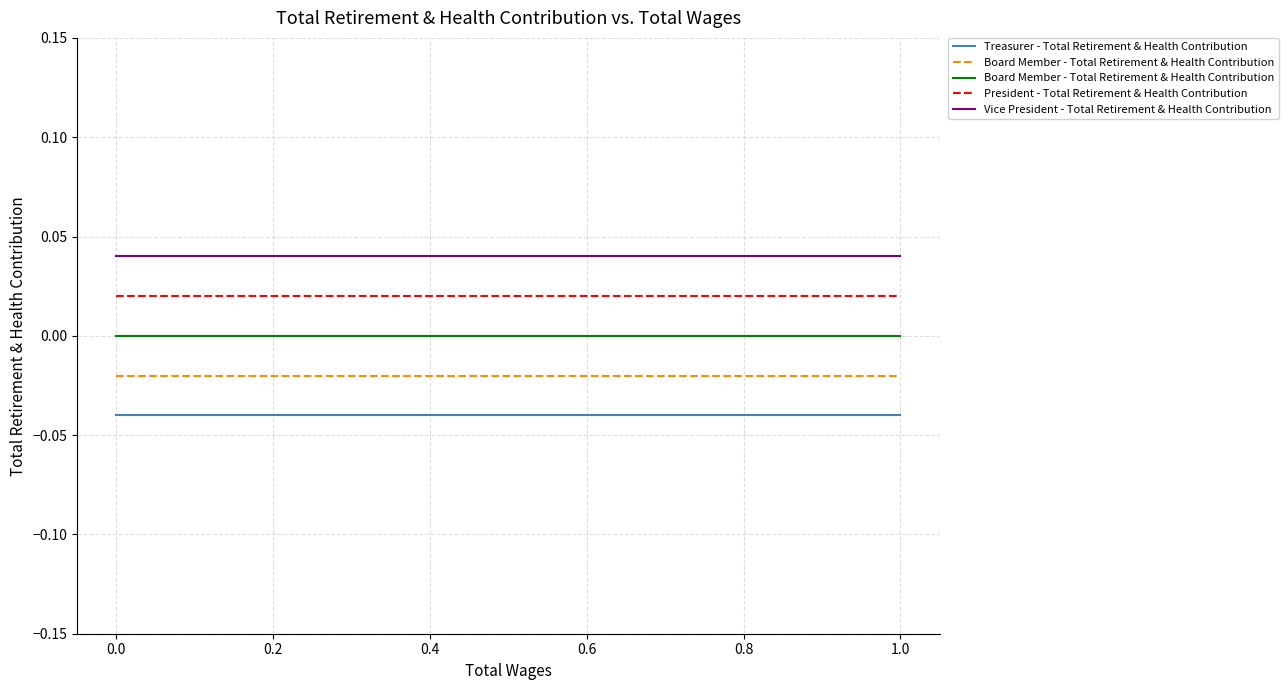

The value of Vice President - Total Retirement & Health Contribution at −0.2 is 0.0. True or false?

True